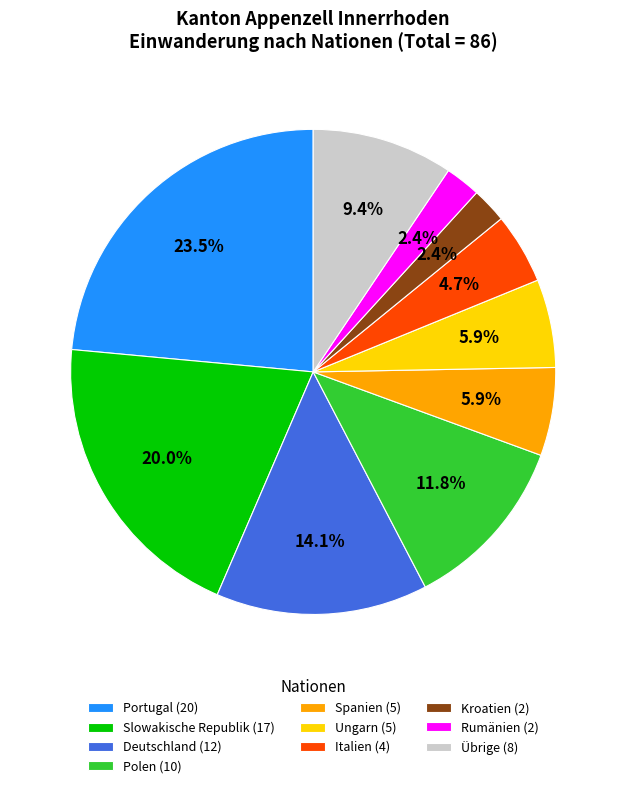

How many slices are in this pie chart?

10